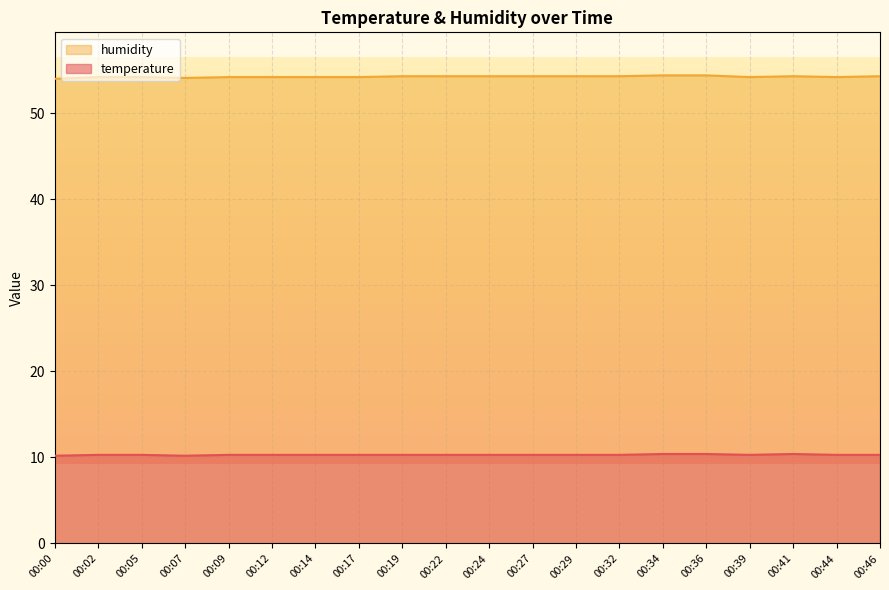

In humidity, how many points are higher than both neighbors (excluding endpoints)?

1